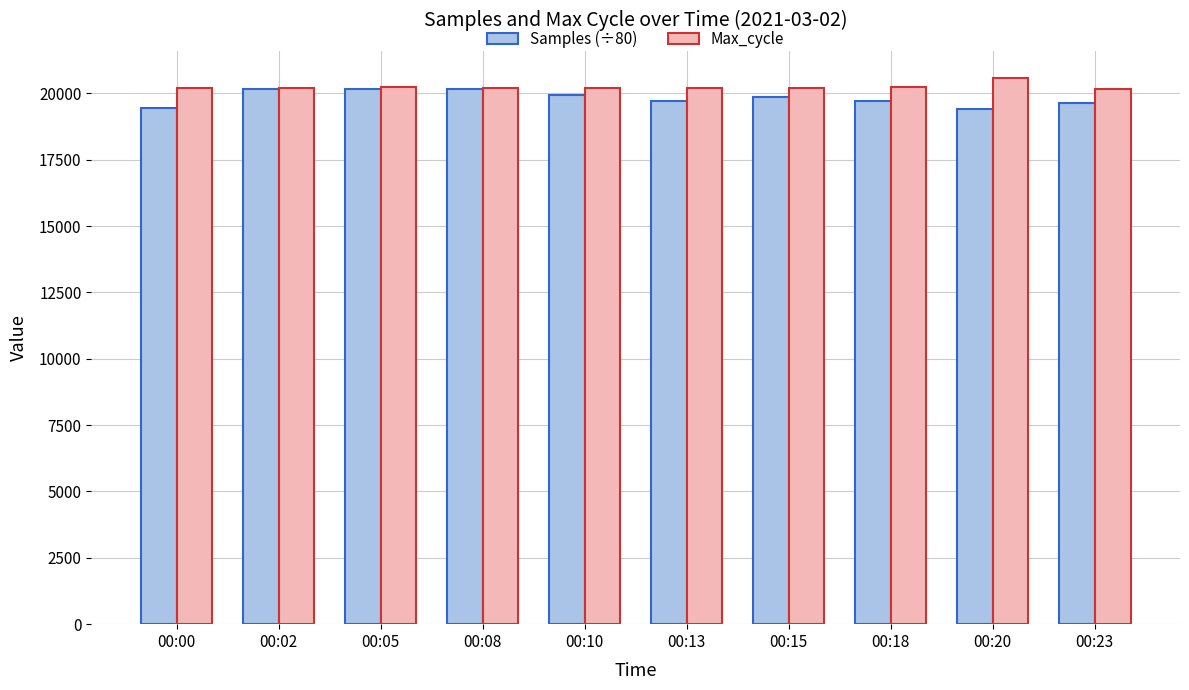

What value does the Samples (÷80) series have at 00:00?

19462.0